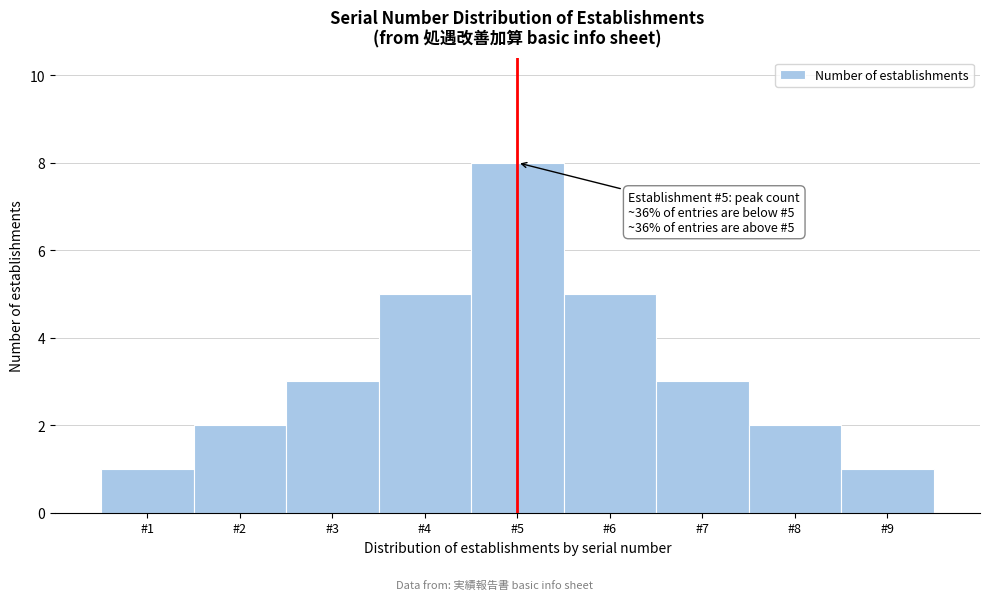

Which range on the x-axis has the tallest bar?

4.5 to 5.5